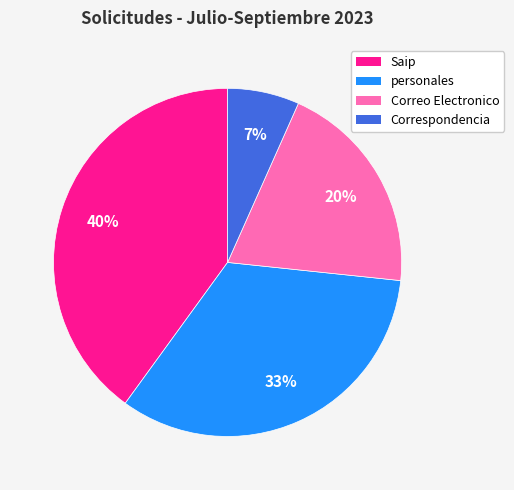

True or false: Correspondencia accounts for 17% of the total.

False